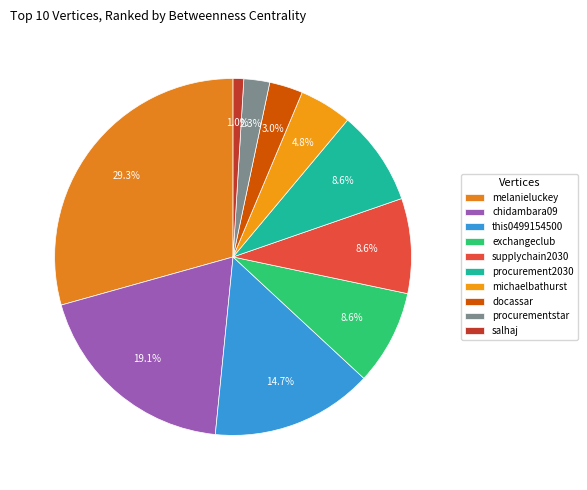

Combined, what portion of the pie is exchangeclub and procurement2030?

17.2%